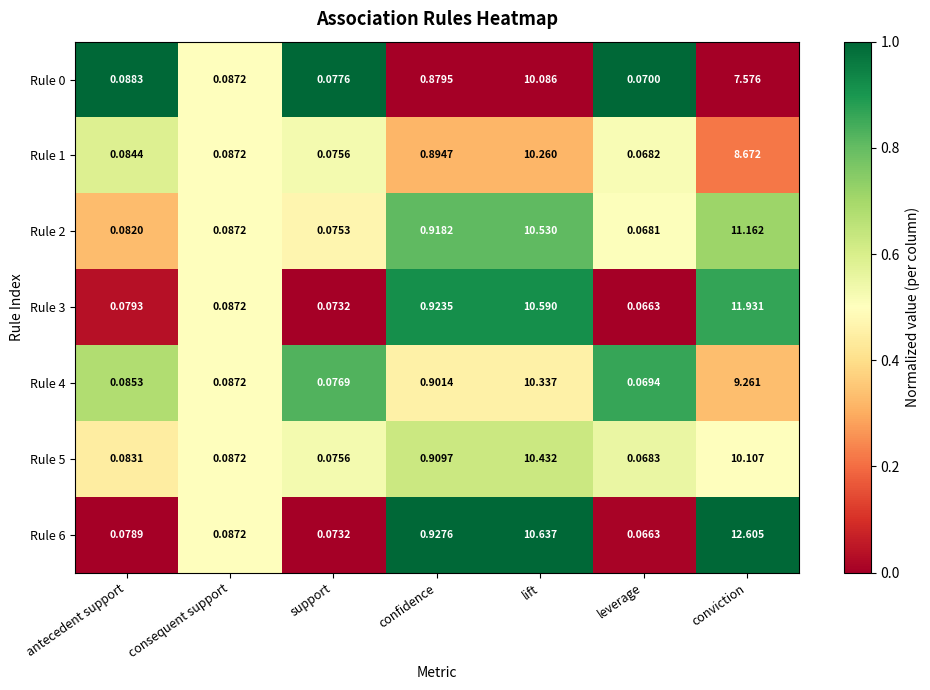

Where is Rule 0 nearest to the value 5?

conviction